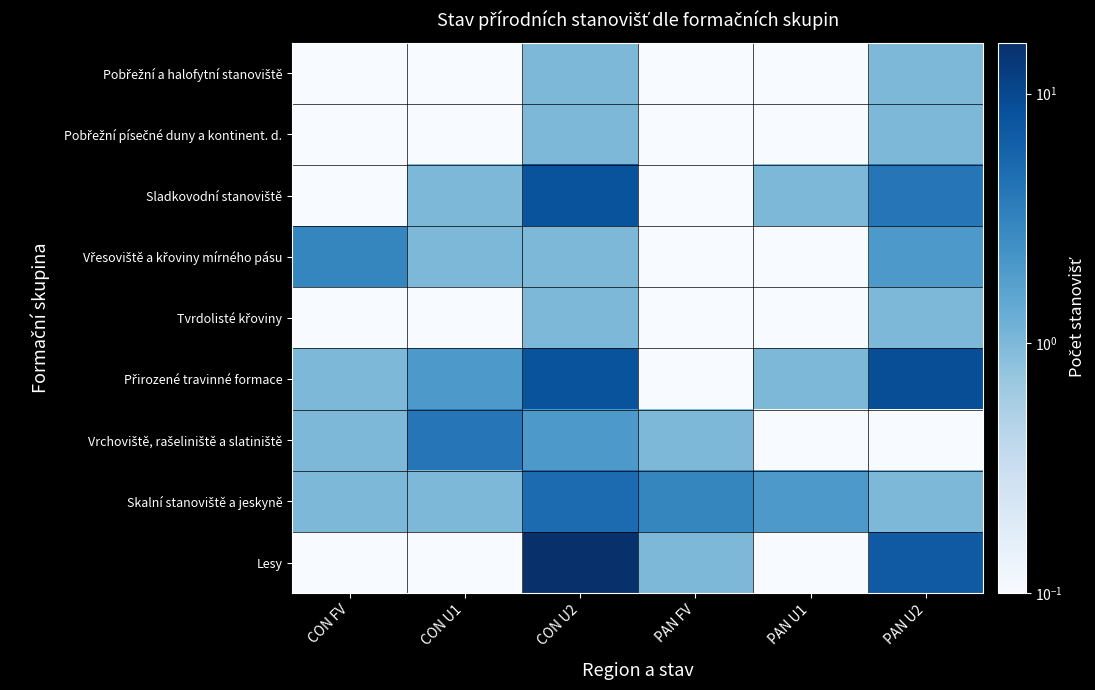

Which series changed the most between CON U1 and PAN U1?

Vrchoviště, rašeliniště a slatiniště